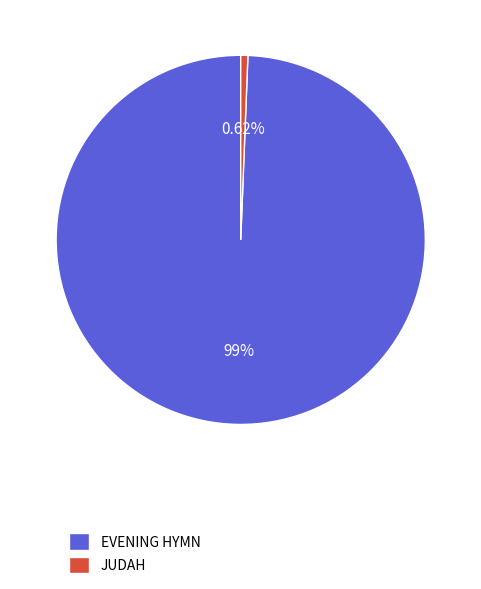

What is the ratio of the value at EVENING HYMN to the value at JUDAH?

159.7